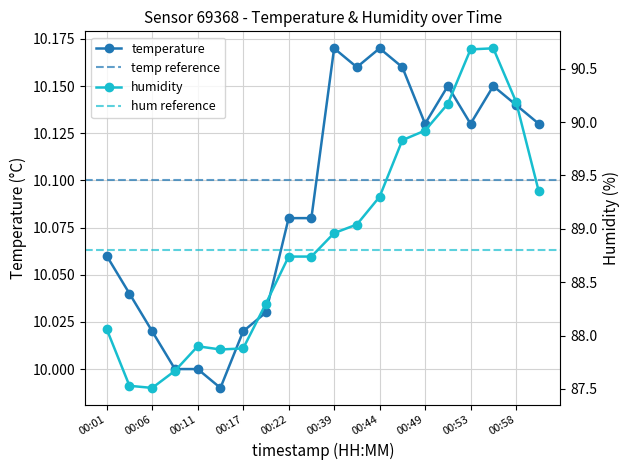

True or false: humidity has a value of 89.9 at 00:49.

True